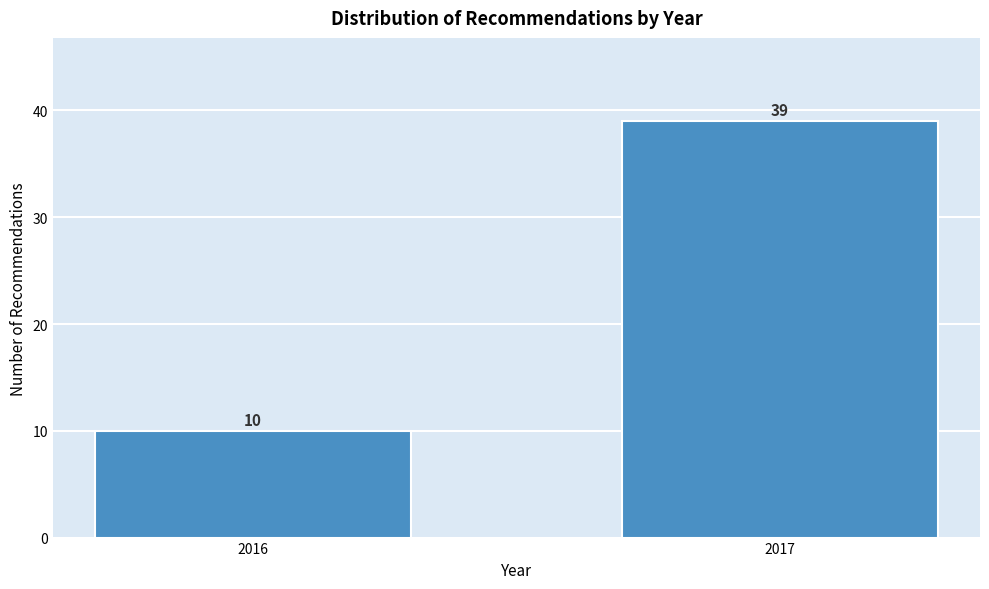

Reading right to left, list all the values displayed in this chart.

39	10